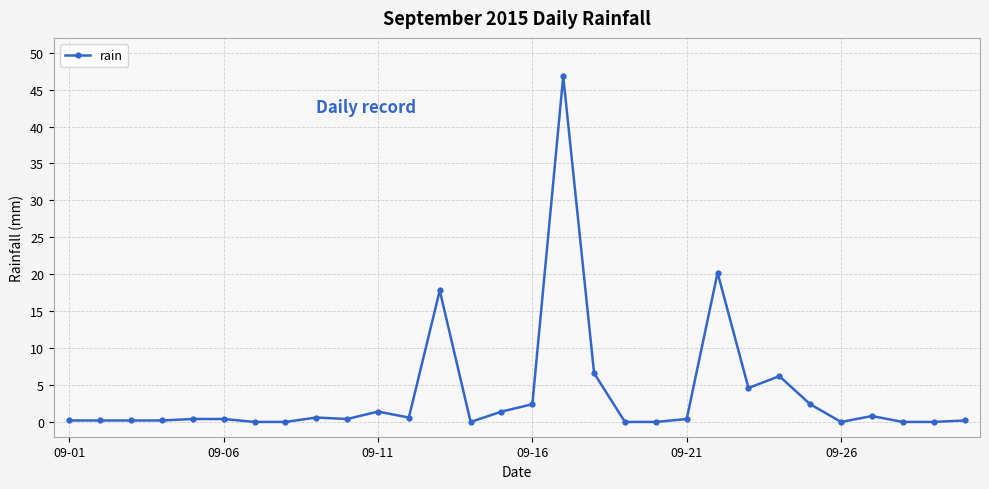

What is the greatest value displayed?

46.8